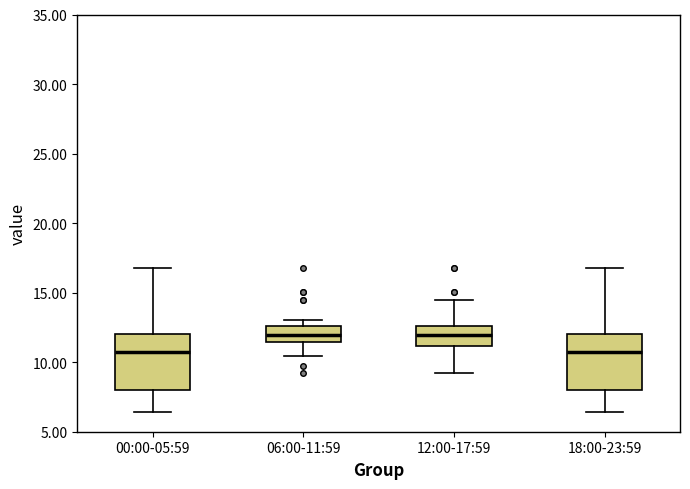

Reading left to right, read every box against the y-axis: the position of its median line, the range the box covers, and the ends of its whiskers. The values are not printed on the chart, so give them approximately, as read against the axis.

00:00-05:59: median 10.5, box 8.0 to 12.0, whiskers 6.5 to 17.0
06:00-11:59: median 12.0, box 11.5 to 12.5, whiskers 10.5 to 13.0
12:00-17:59: median 12.0, box 11.0 to 12.5, whiskers 9.5 to 14.5
18:00-23:59: median 10.5, box 8.0 to 12.0, whiskers 6.5 to 17.0